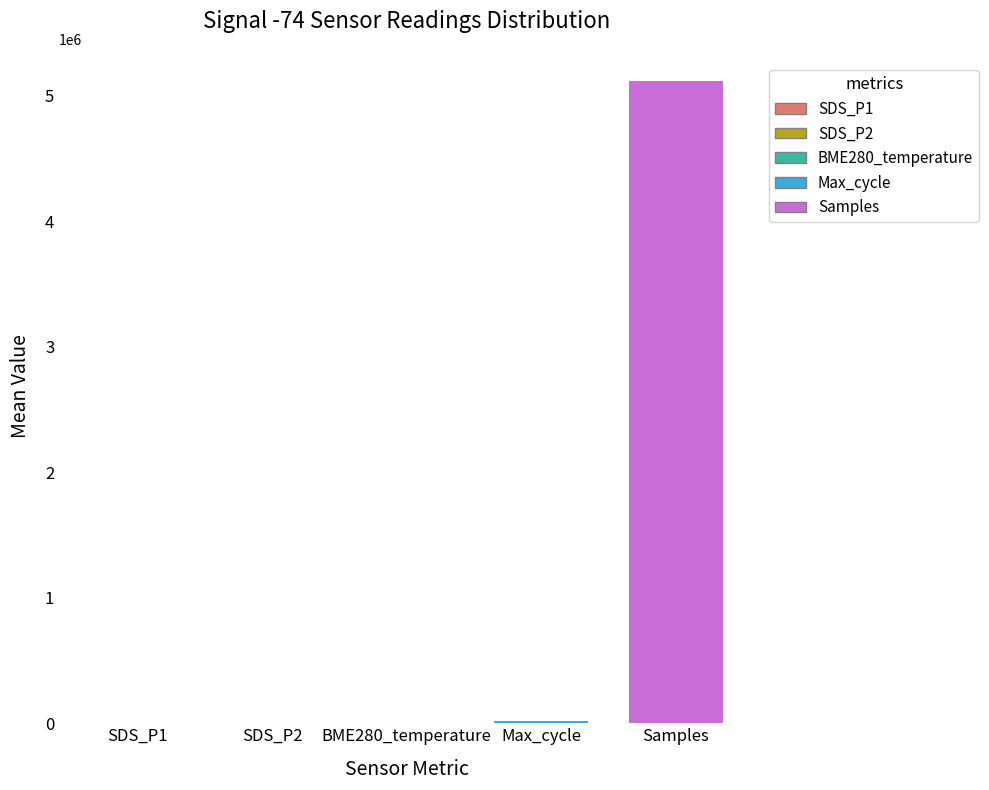

Is the value of SDS_P2 at SDS_P1 greater than the value of Max_cycle at 33?

No